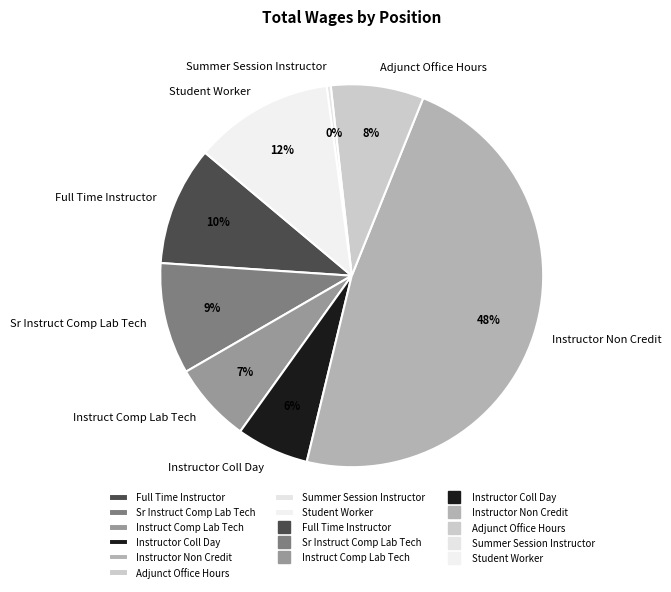

Do Instructor Coll Day and Adjunct Office Hours together represent more than half of the pie?

No